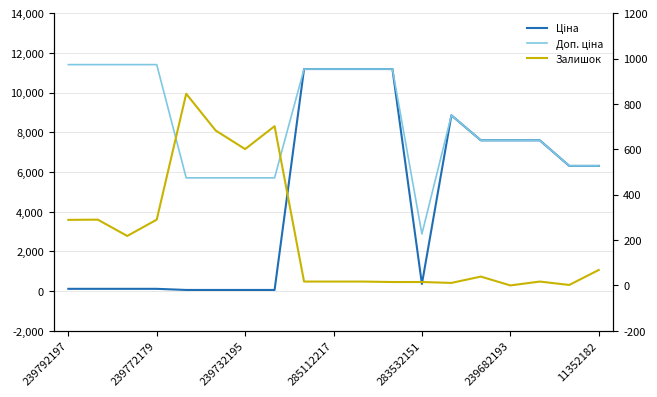

What is the difference between the highest and lowest values at 13?

8845.7